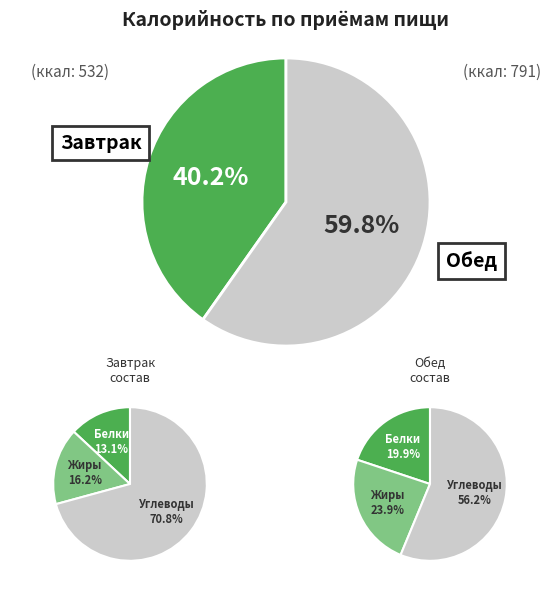

What percentage is NOT represented by Обед?

40.2%